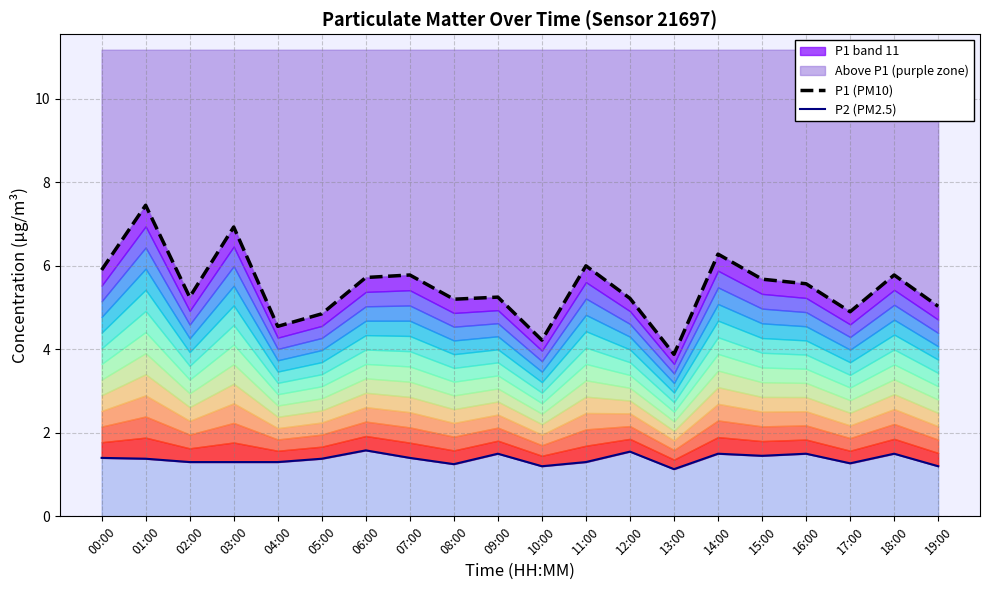

At which category does P2 (PM2.5) reach its first local valley?

08:00